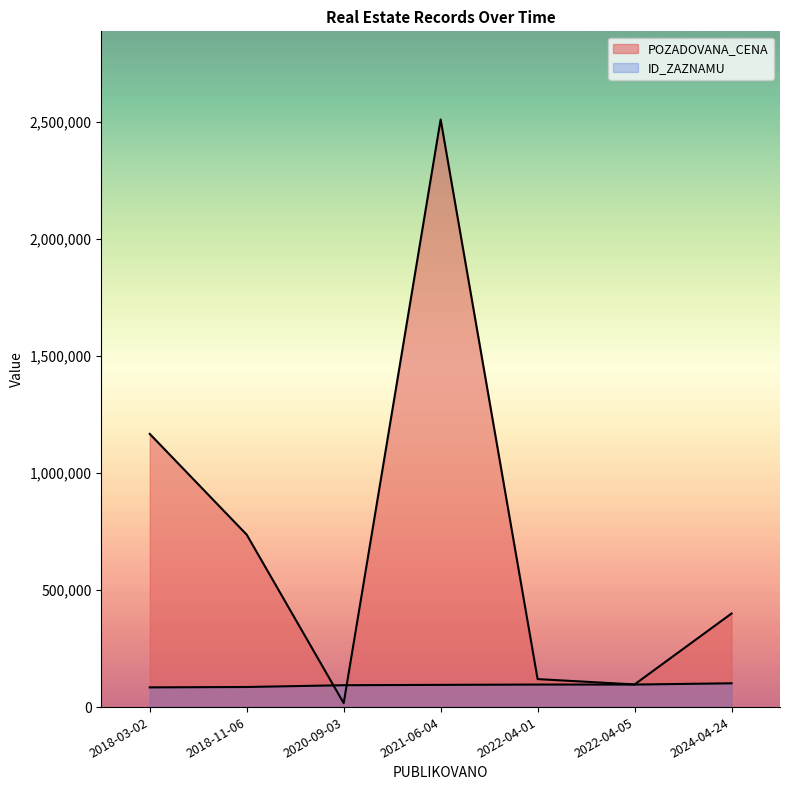

What position from the right is 2021-06-04?

4